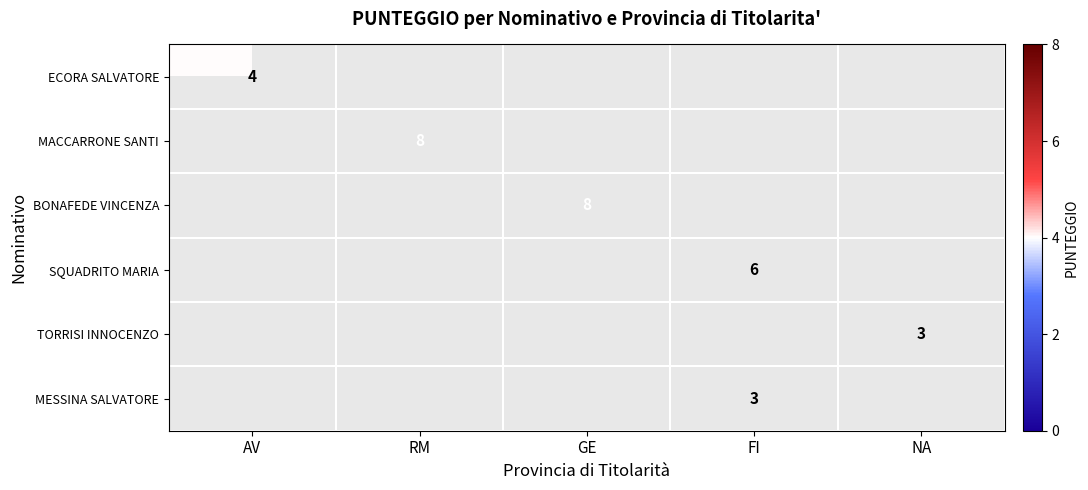

The MESSINA SALVATORE series shows 3 at FI. True or false?

True